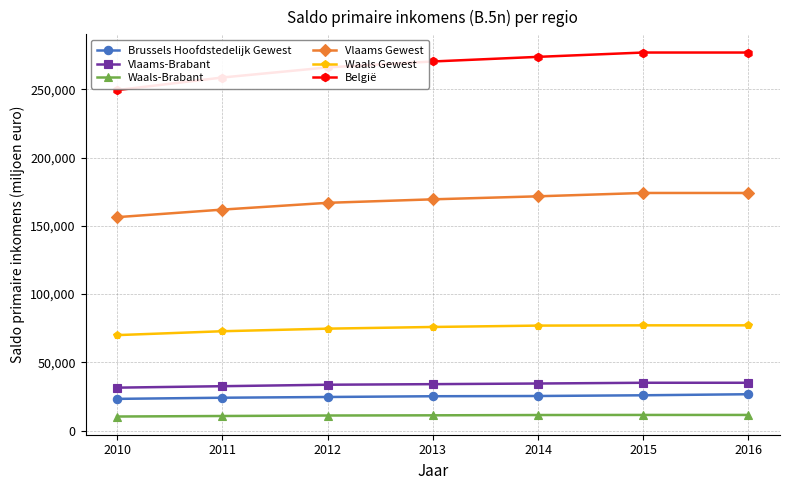

Is the value of Vlaams-Brabant at 2016 greater than the value of Waals Gewest at 2015?

No